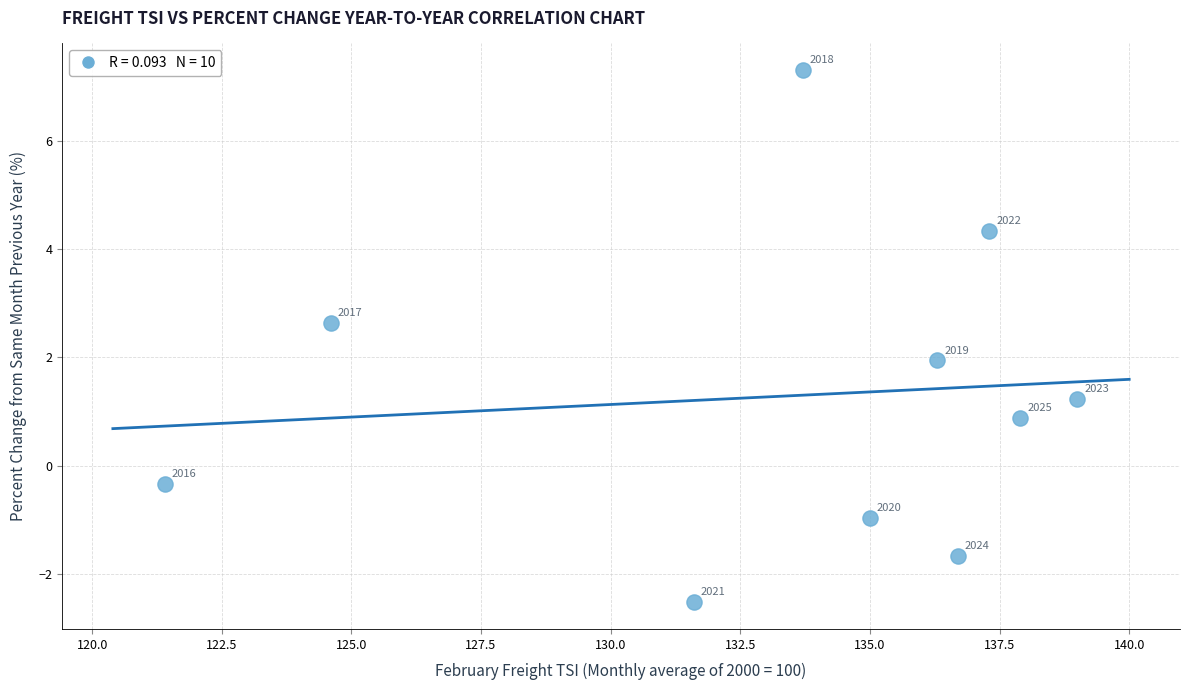

What Y value in the scatter plot is closest to 2?

1.9